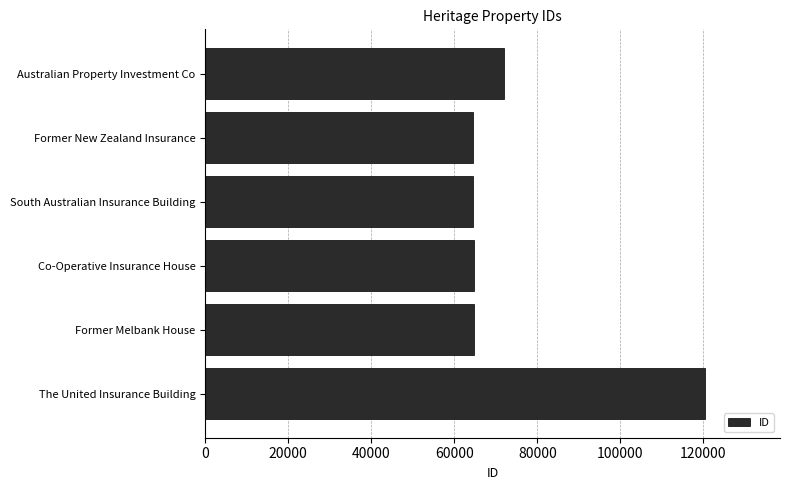

At which label is the value closest to 92405?

Australian Property Investment Co